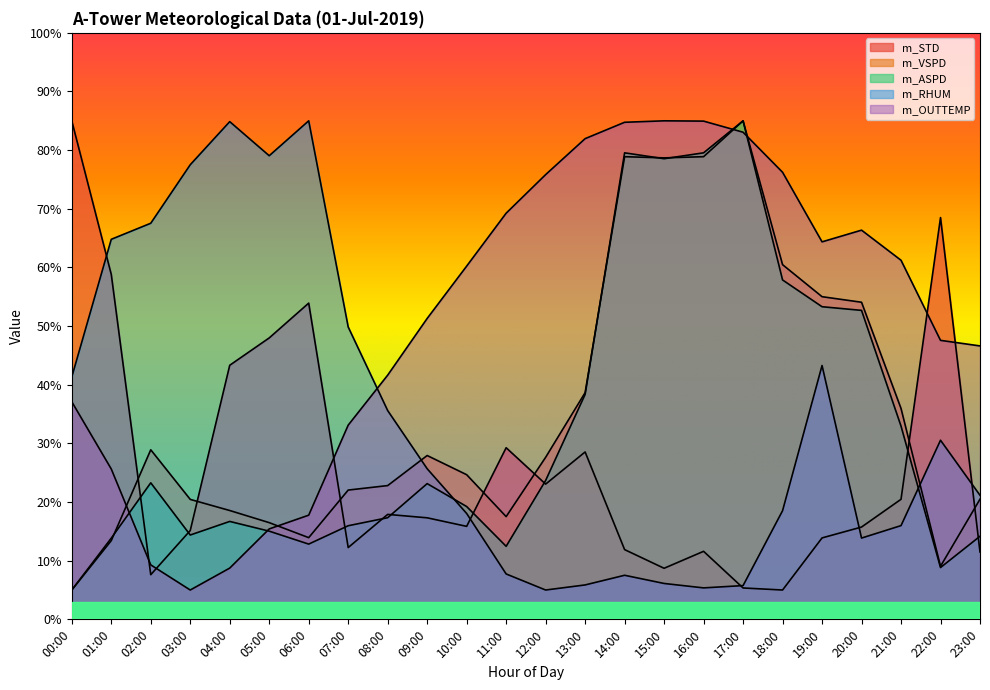

Count the number of data series in this chart.

5